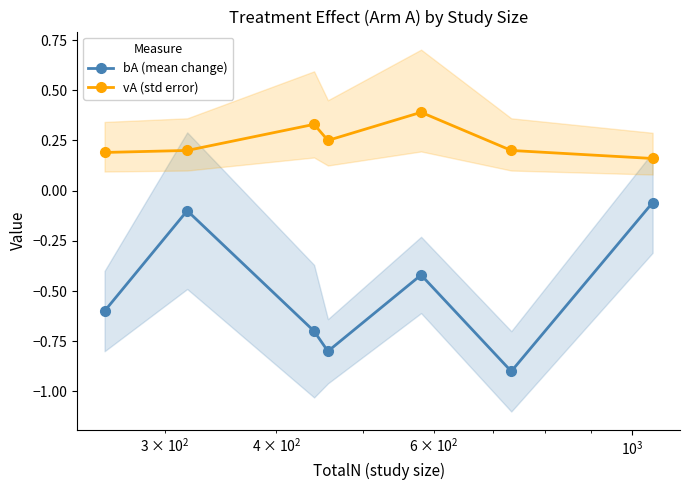

True or false: bA (mean change) and vA (std error) intersect in this chart.

False